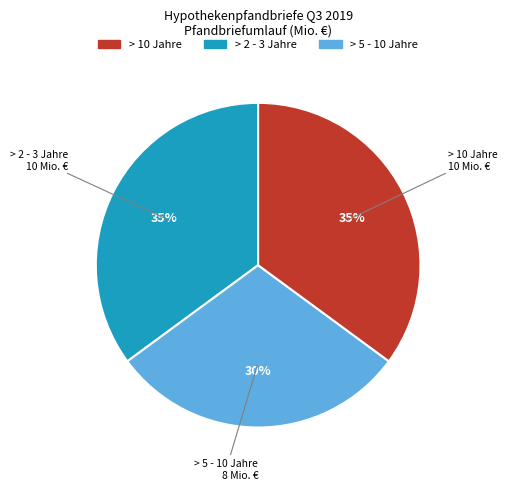

Count the number of slices in the pie.

3